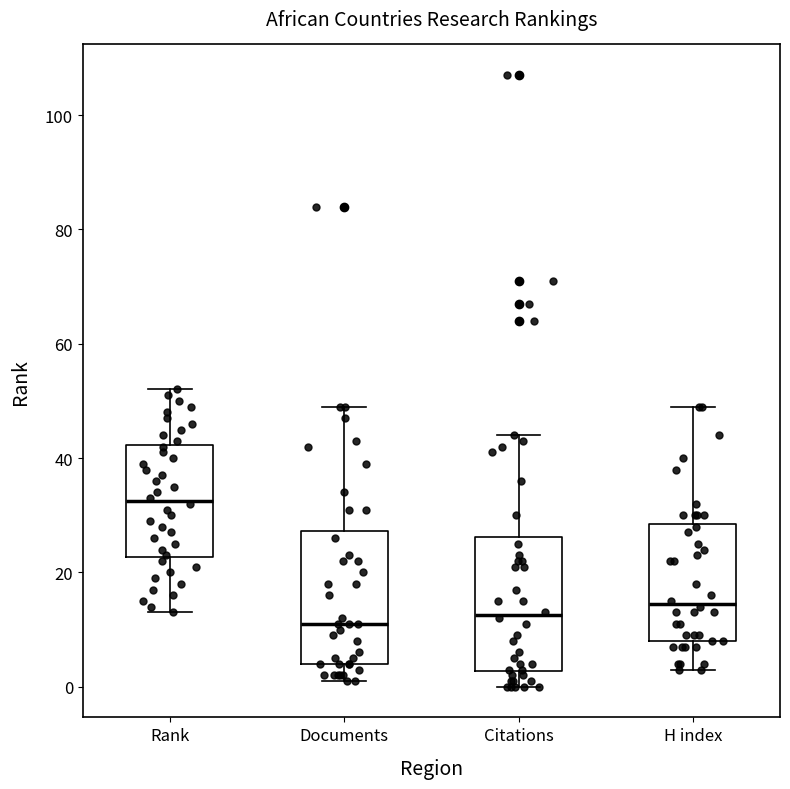

Reading left to right, transcribe this box plot: for each box, give where its median line is, the range the box spans, and where its two whiskers end, as read against the y-axis. The values are not printed on the chart, so give them approximately, as read against the axis.

Rank: median 32, box 22 to 42, whiskers 14 to 52
Documents: median 12, box 4 to 28, whiskers 2 to 50
Citations: median 12, box 2 to 26, whiskers 0 to 44
H index: median 14, box 8 to 28, whiskers 4 to 50